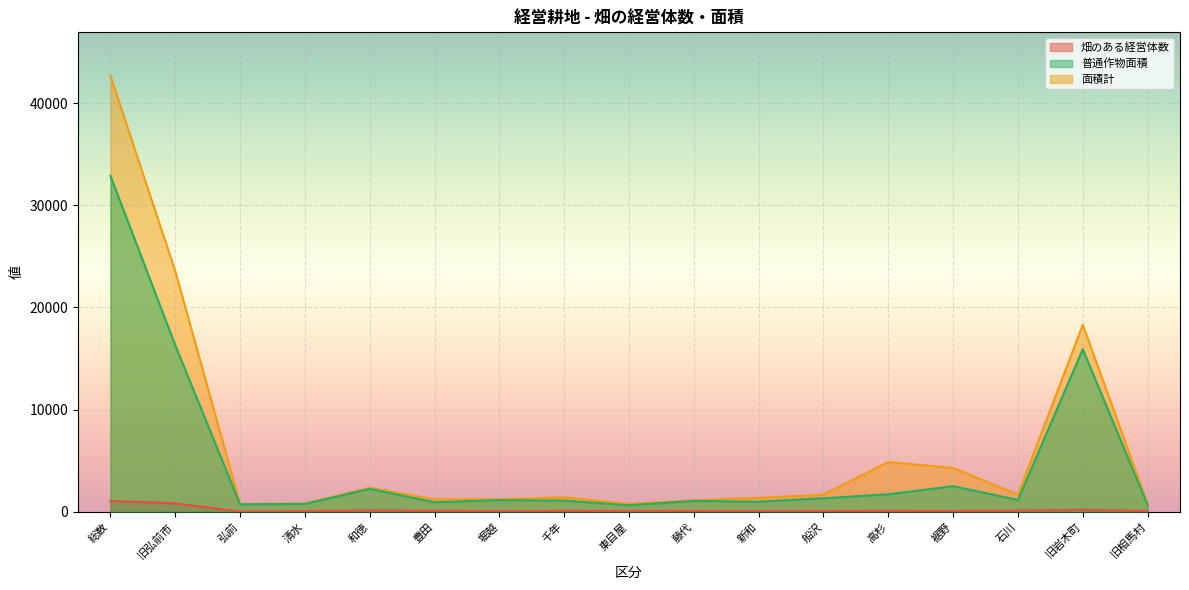

True or false: 普通作物面積 has more than 1 interior local peaks.

True